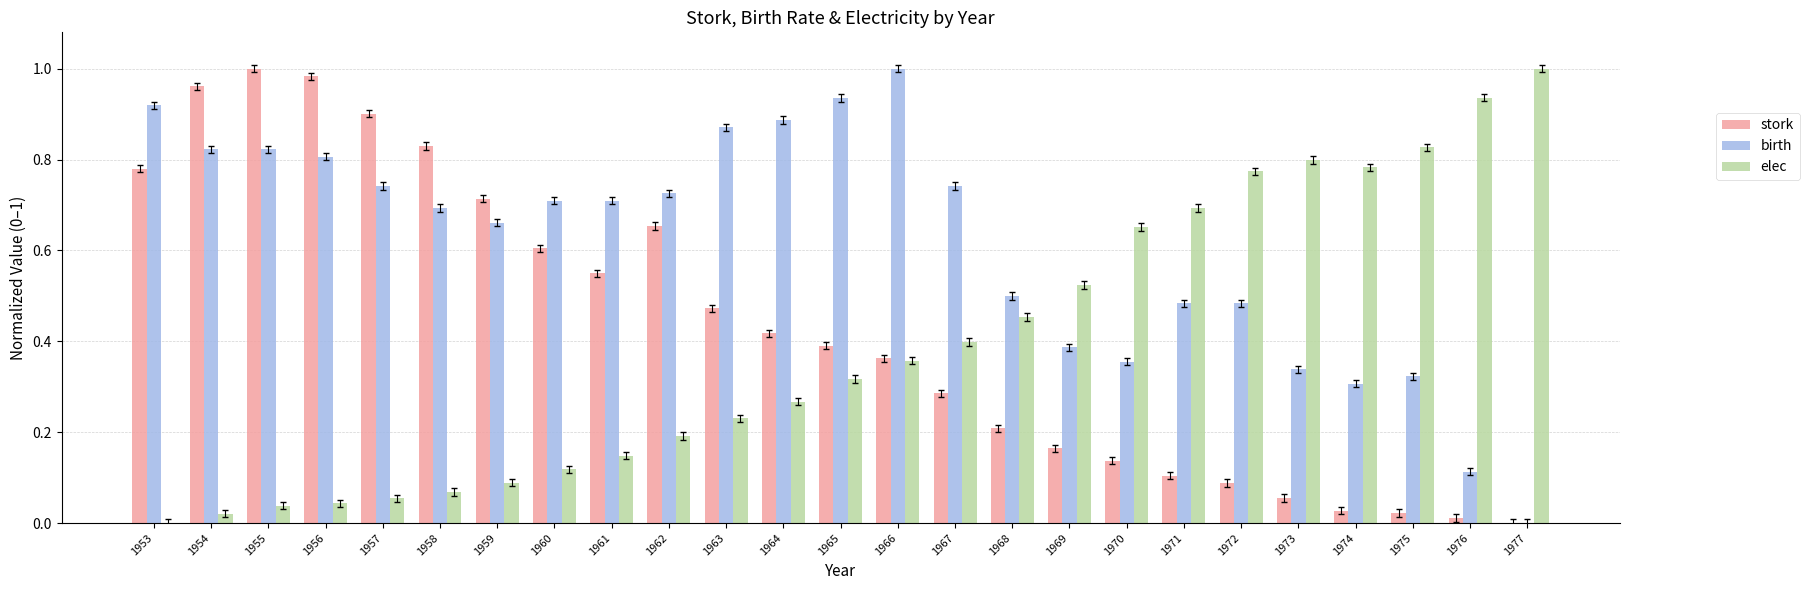

Which series has the largest total across all categories?

birth